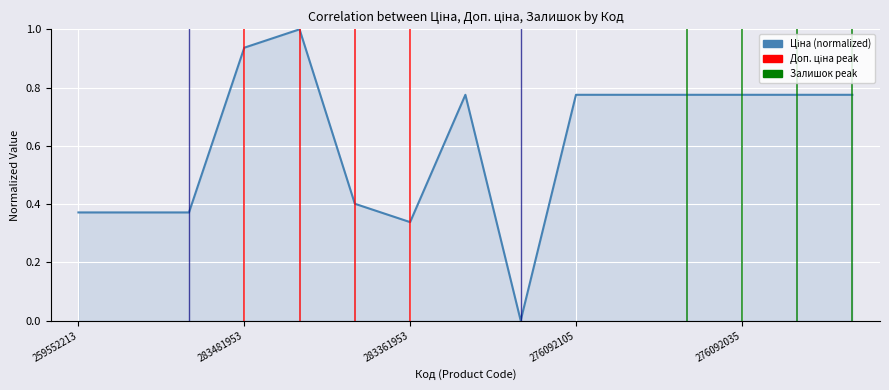

What is the difference between the maximum and minimum values?

1.0